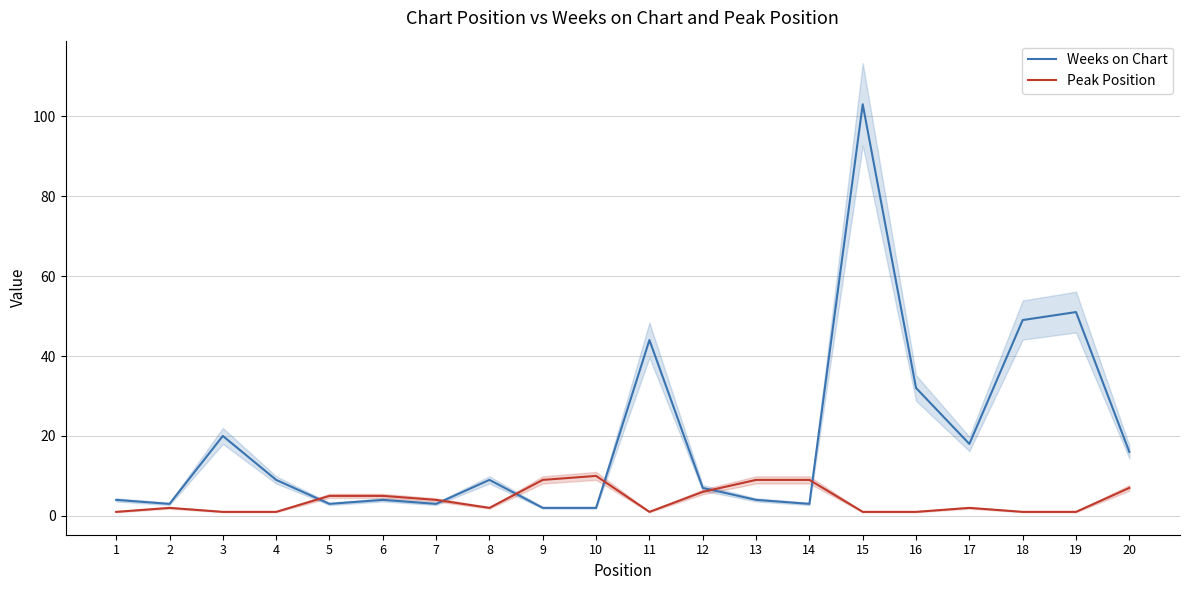

Where is the first local maximum for Weeks on Chart?

3